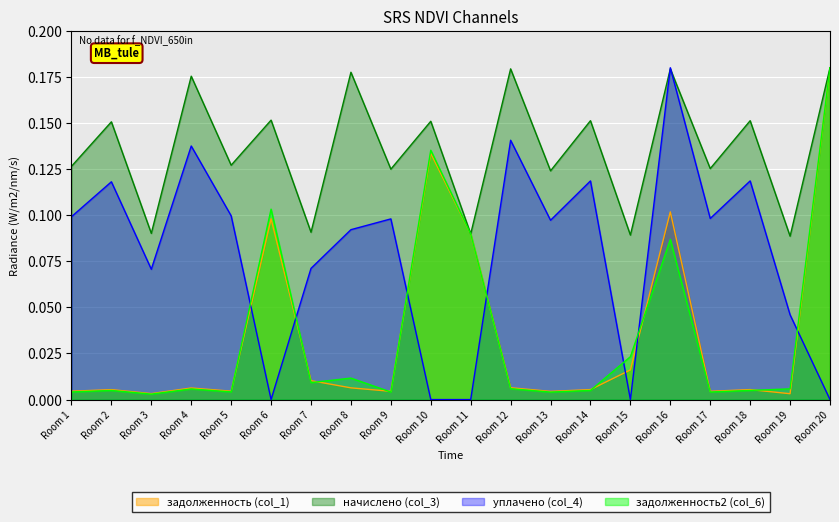

What are all the series names shown in the legend?

задолженность (col_1), начислено (col_3), уплачено (col_4), задолженность2 (col_6)